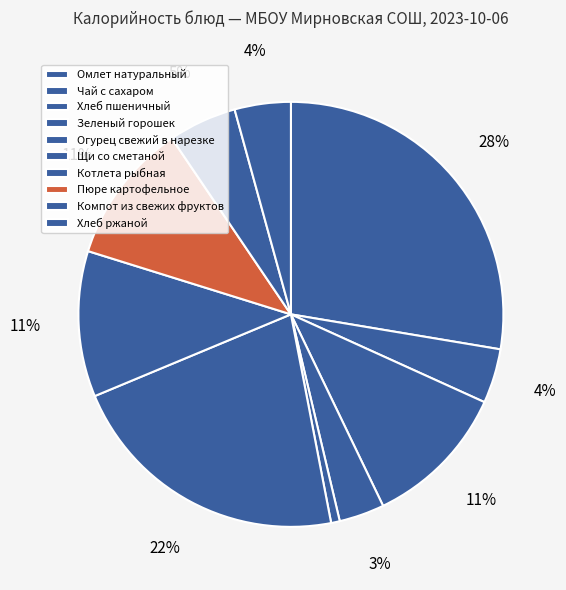

What is the smallest slice in the pie chart?

Огурец свежий в нарезке